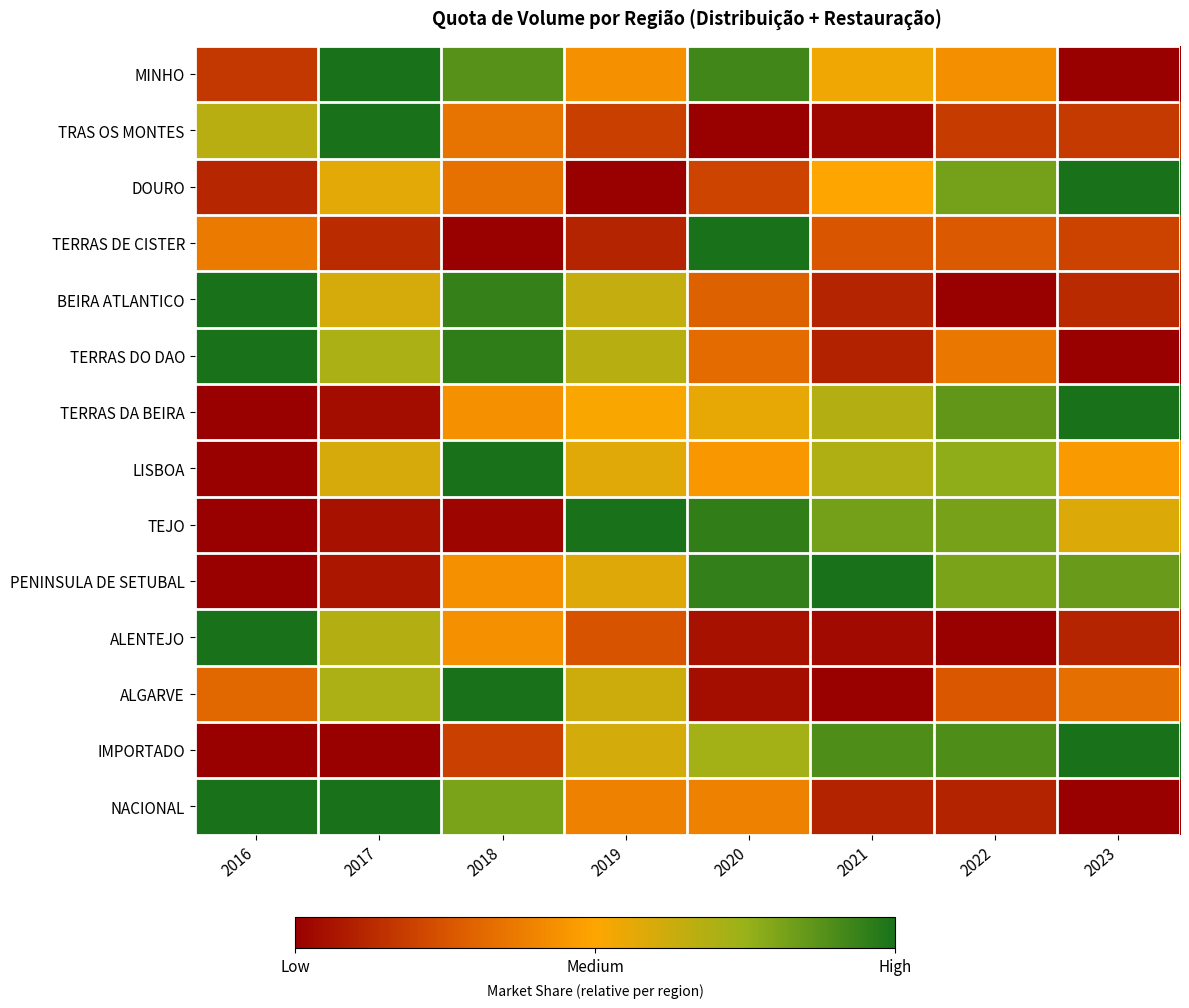

Between 2020 and 2023, which is larger?

2020